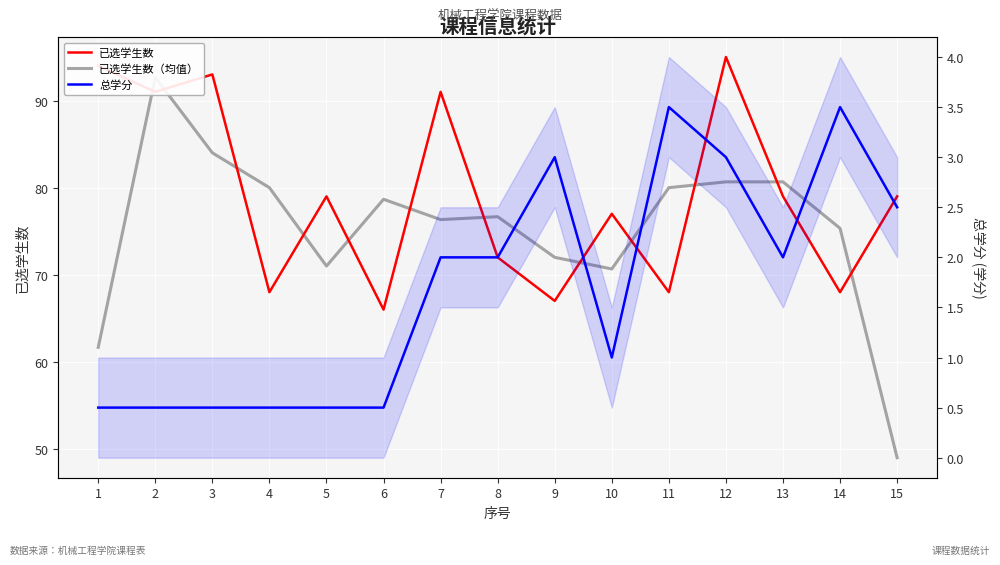

How many values in the 已选学生数 series are below 79?

7